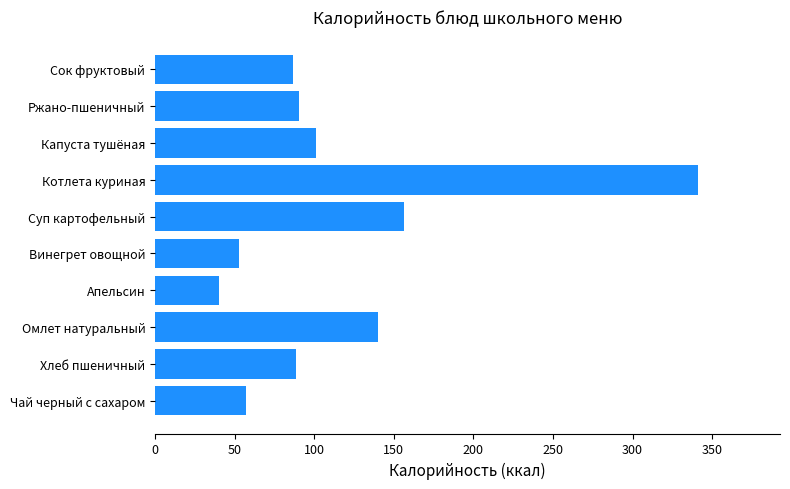

Reading bottom to top, what are all the values shown in this chart?

Чай черный с сахаром=57.0	Хлеб пшеничный=88.8	Омлет натуральный=140.3	Апельсин=40.0	Винегрет овощной=52.7	Суп картофельный=156.3	Котлета куриная=341.4	Капуста тушёная=100.9	Ржано-пшеничный=90.5	Сок фруктовый=86.4